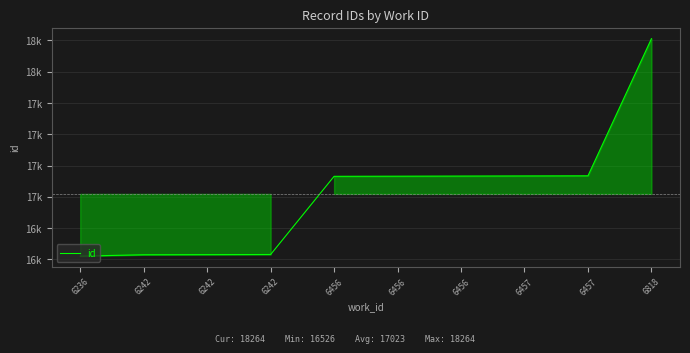

Is this an area chart (filled region under the line)?

Yes